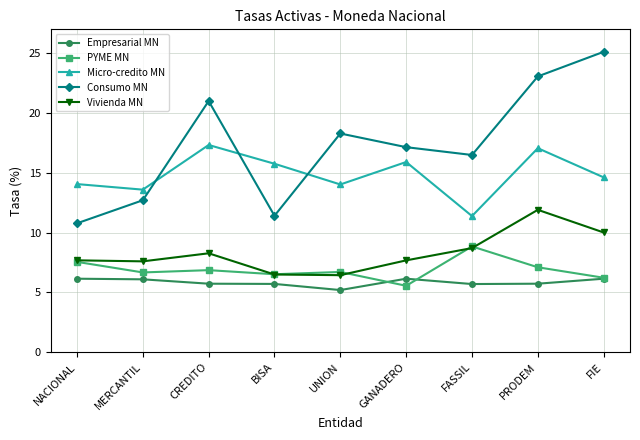

True or false: Empresarial MN and Vivienda MN cross at least once.

False